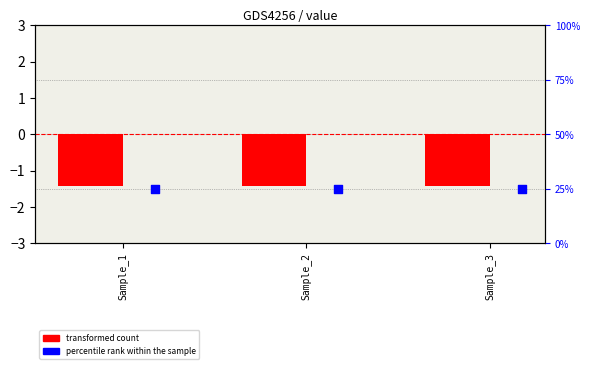

What are all the series names shown in the legend?

transformed count, percentile rank within the sample